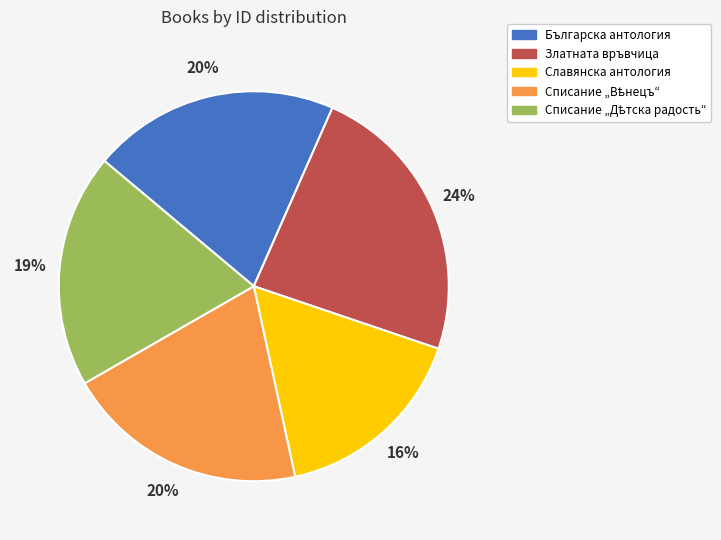

What is the smallest slice in the pie chart?

Славянска антология